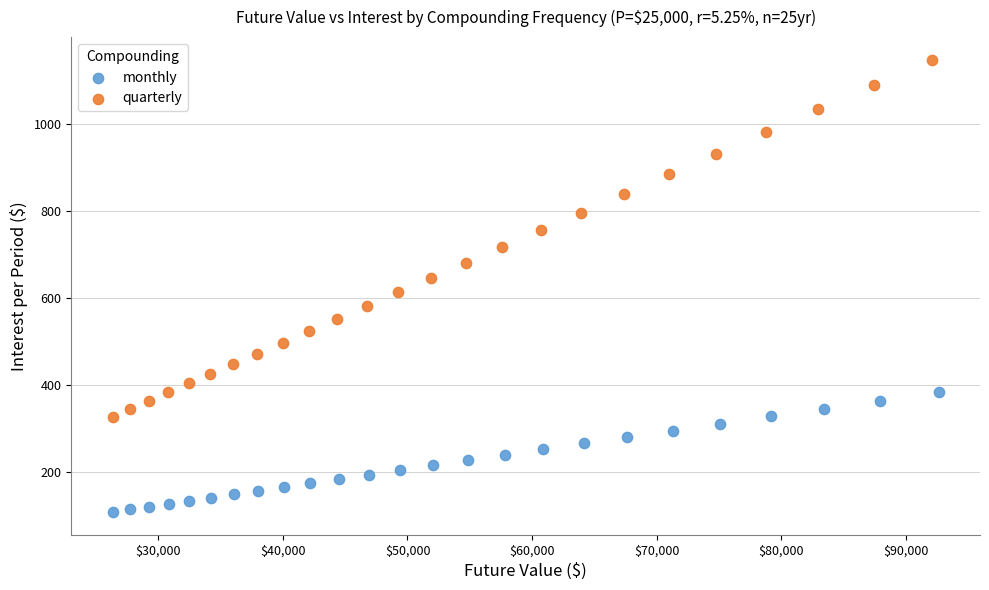

Which series contains the lowest Y value?

monthly